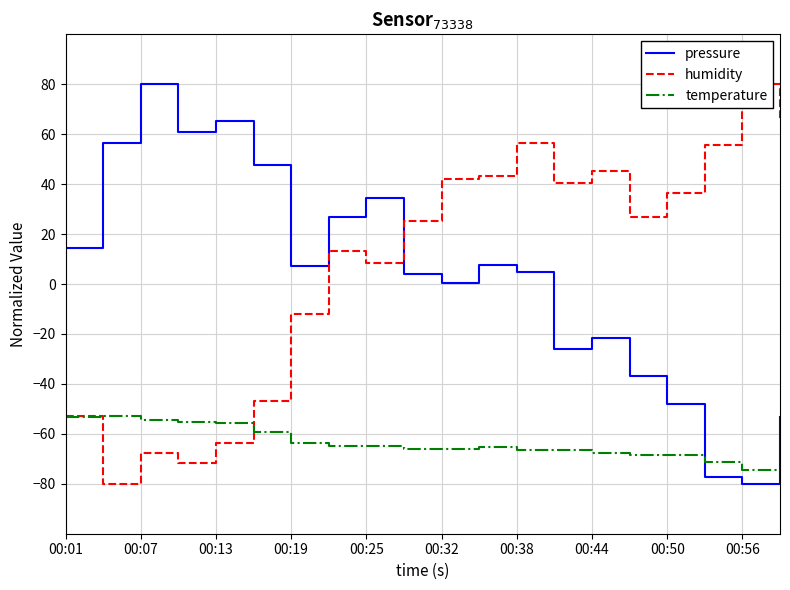

At 13, list the series in order from smallest to largest.

temperature, pressure, humidity